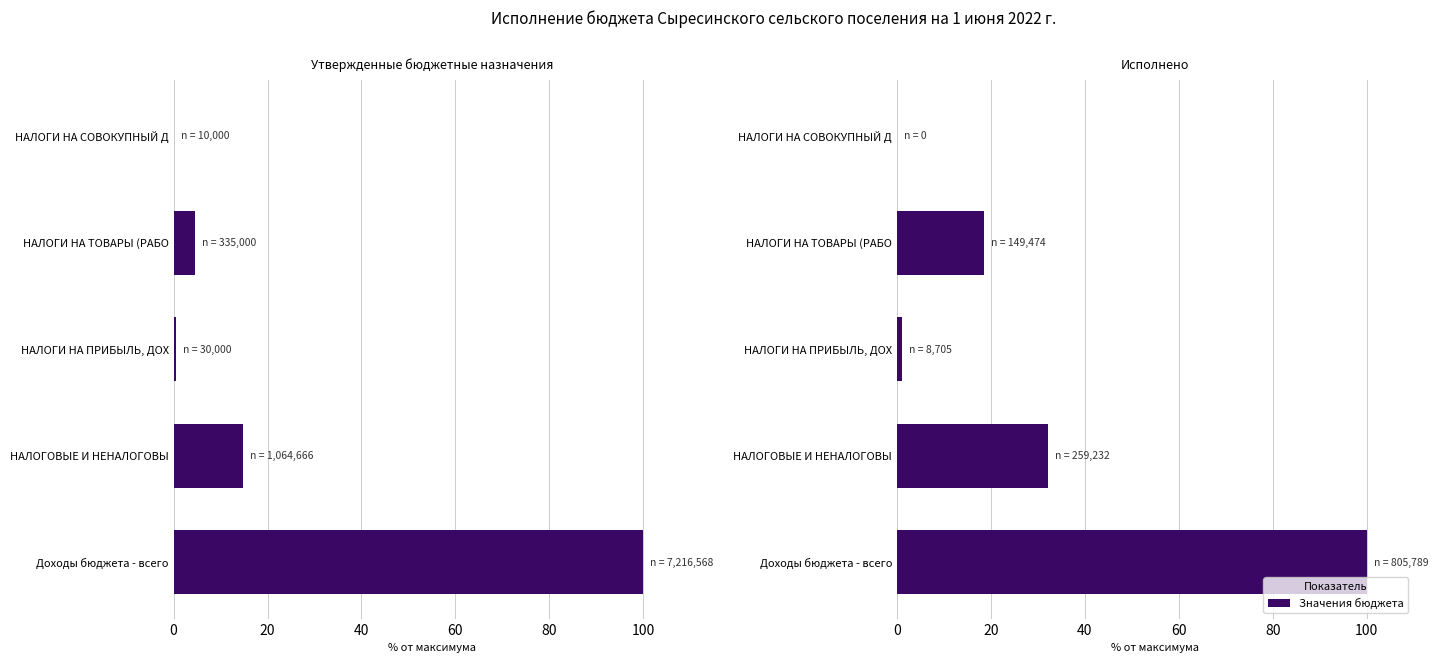

How many data points in Утвержденные бюджетные назначения are above 4?

3